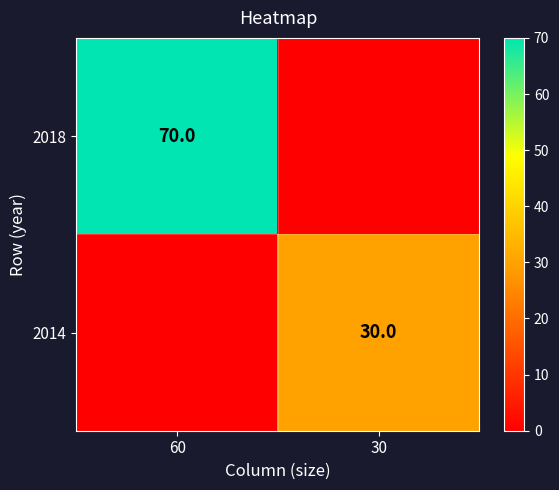

True or false: 2018 has a value of 106 at 60.

False